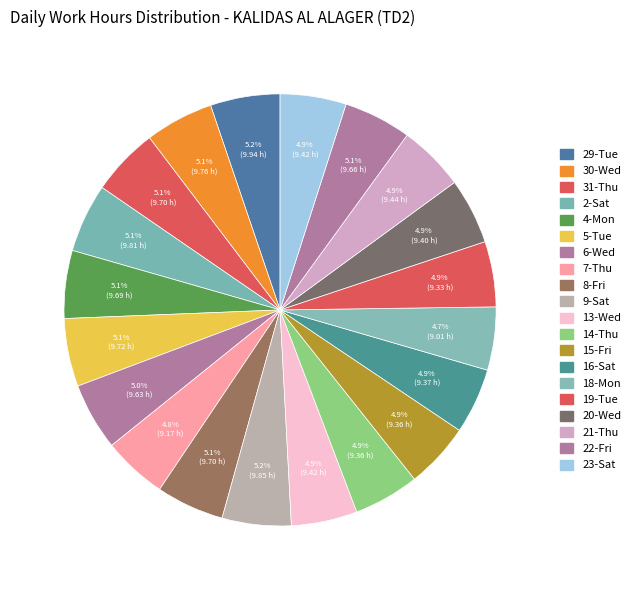

Which slice is the largest?

29-Tue